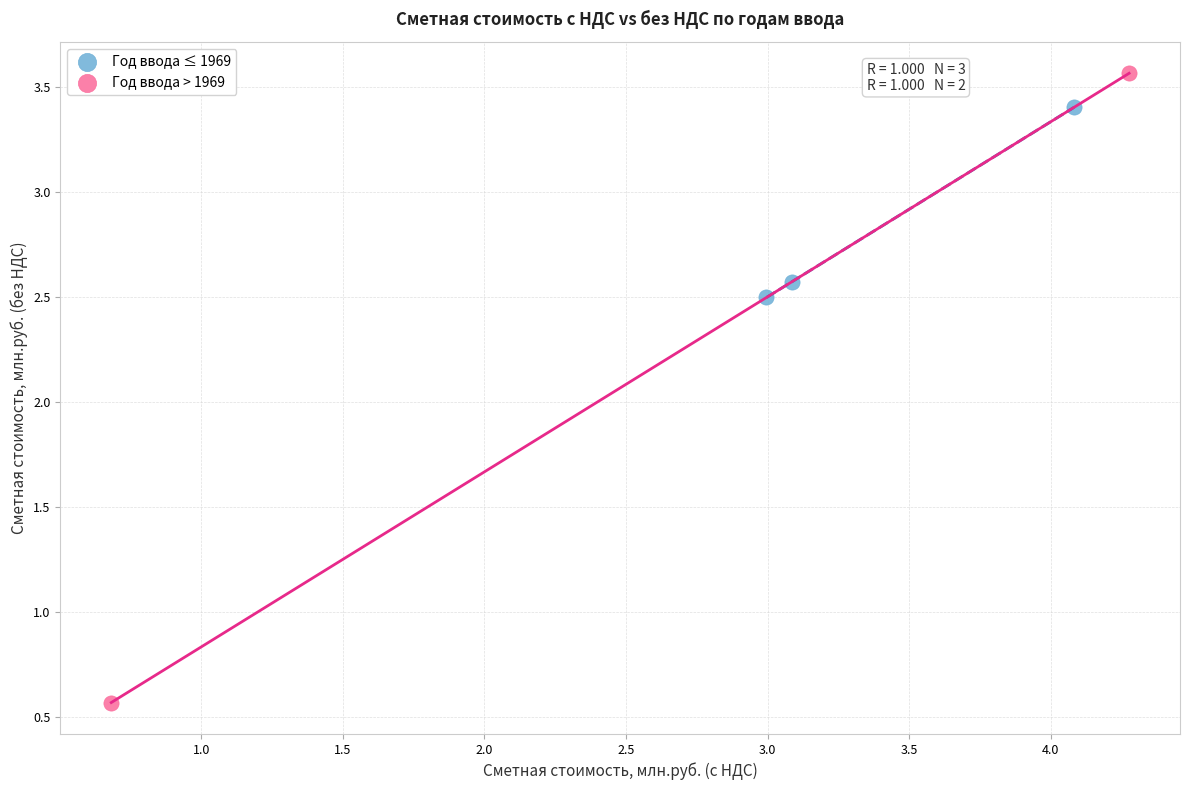

Which series contains the lowest Y value?

Год ввода > 1969